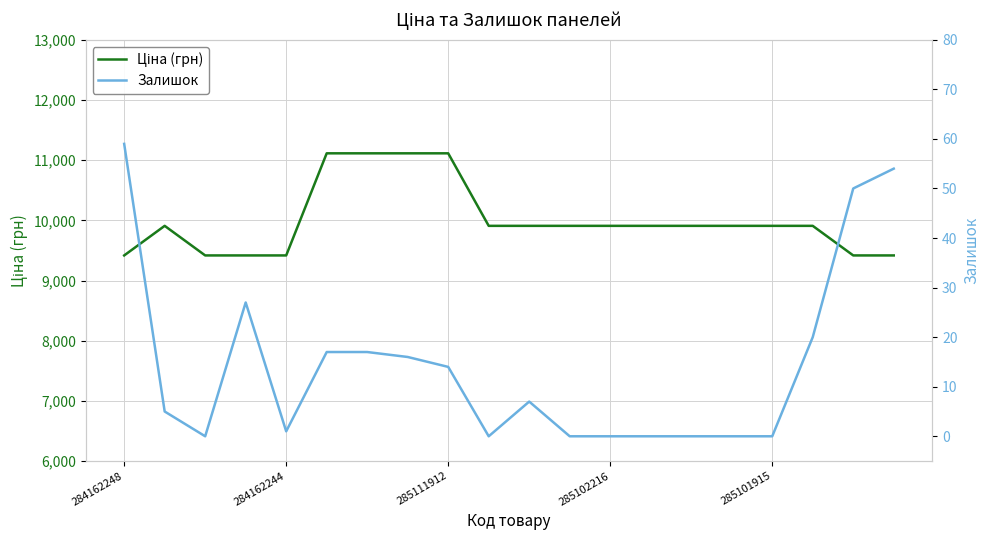

In Ціна (грн), how many points are higher than both neighbors (excluding endpoints)?

1